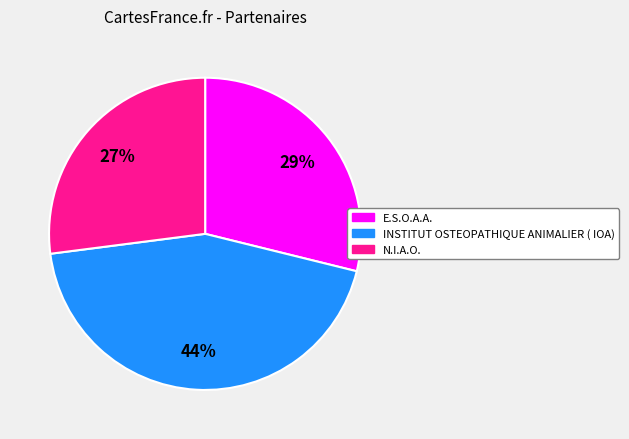

To the nearest percent, what is the difference between the N.I.A.O. and E.S.O.A.A. slice percentages?

2%